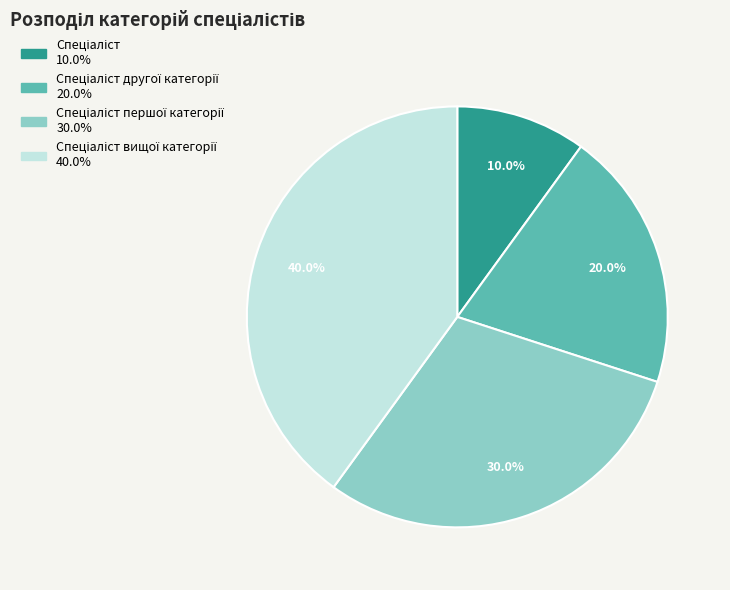

Count the number of slices in the pie.

4